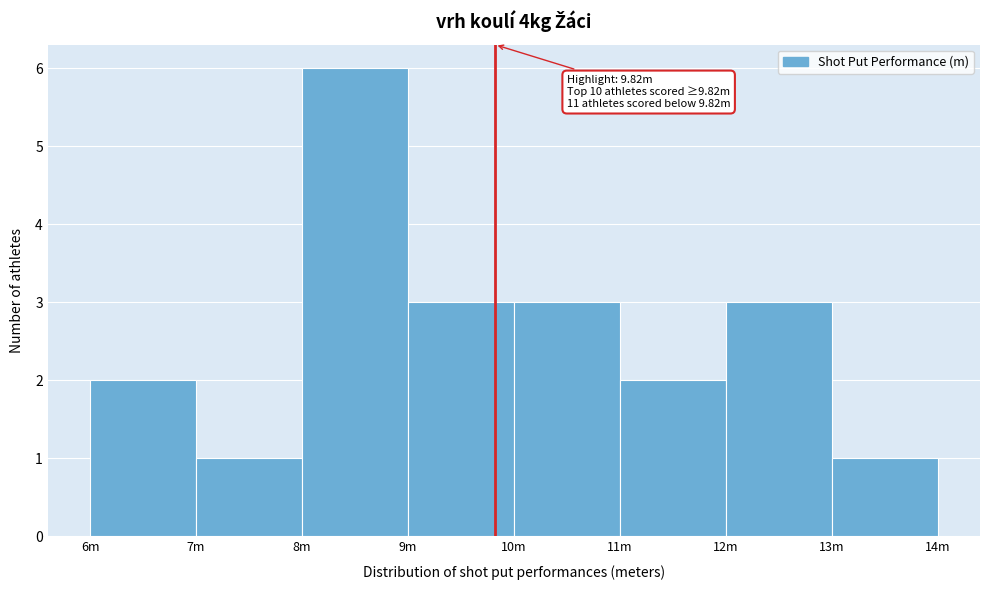

Reading right to left, list all the values displayed in this chart.

13m=1	12m=3	11m=2	10m=3	9m=3	8m=6	7m=1	6m=2